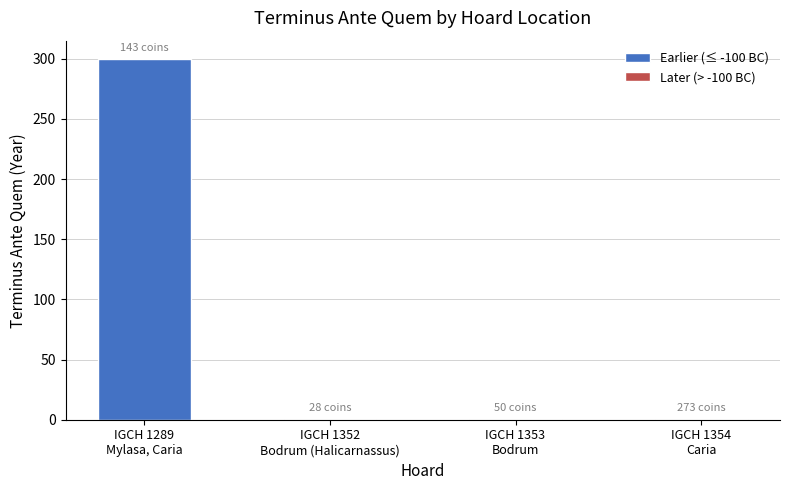

What is the difference between the maximum and minimum values?

299